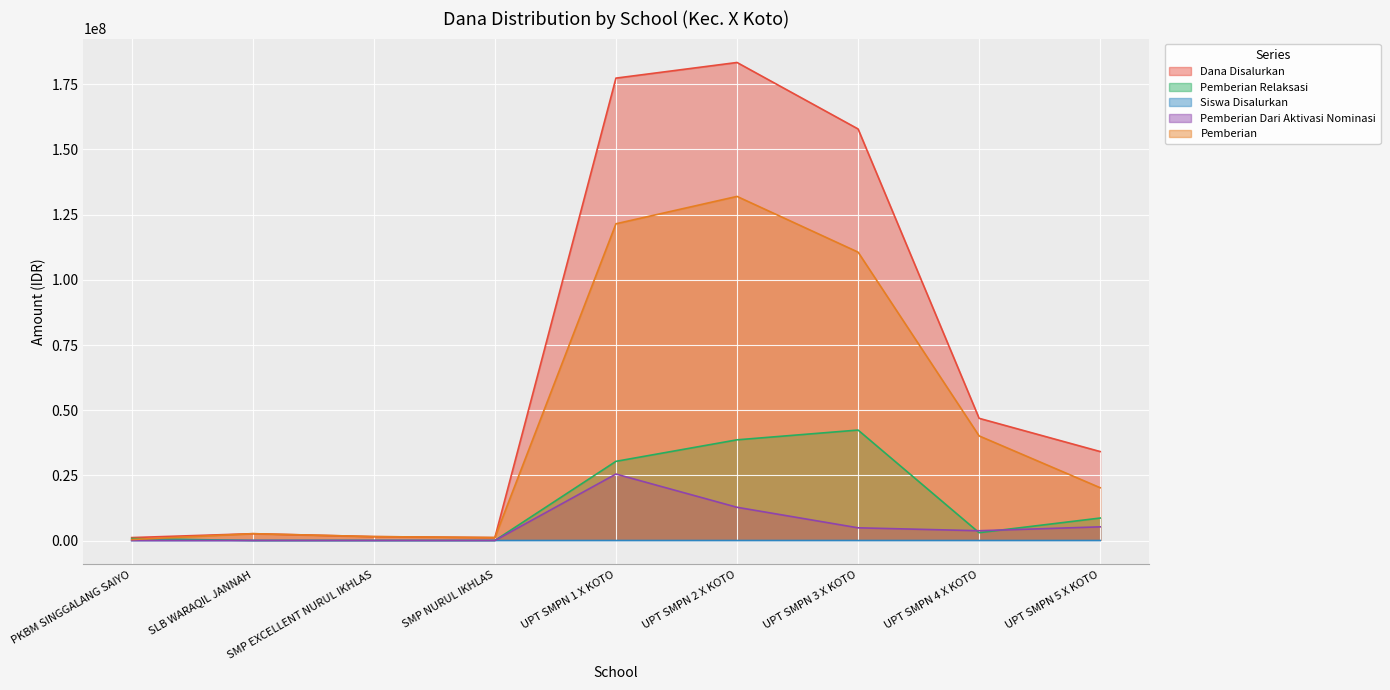

How many times do Siswa Disalurkan and Pemberian Dari Aktivasi Nominasi cross each other?

1